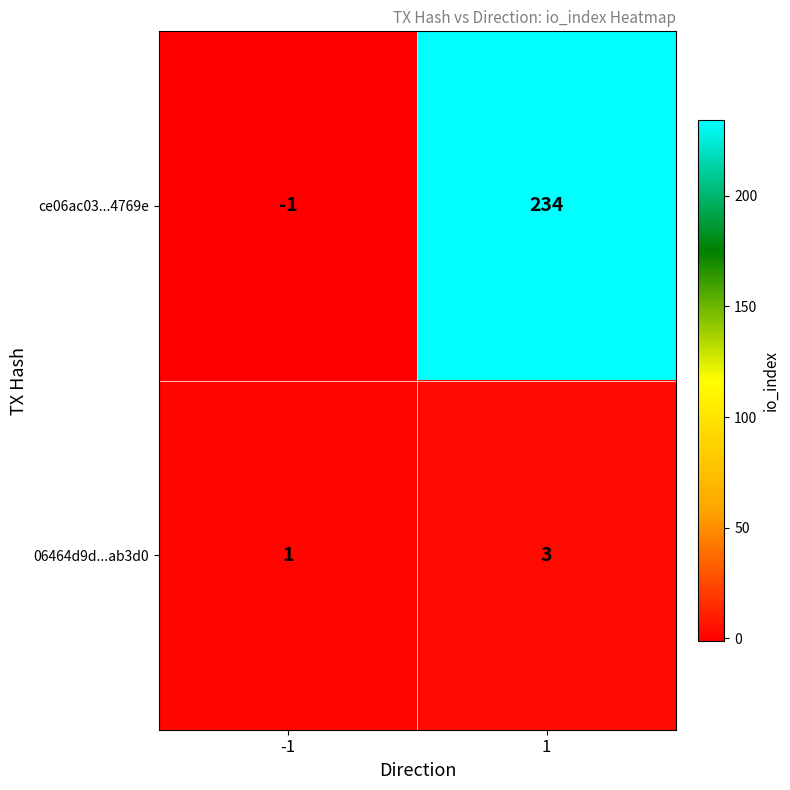

What is the maximum value shown in the chart?

234